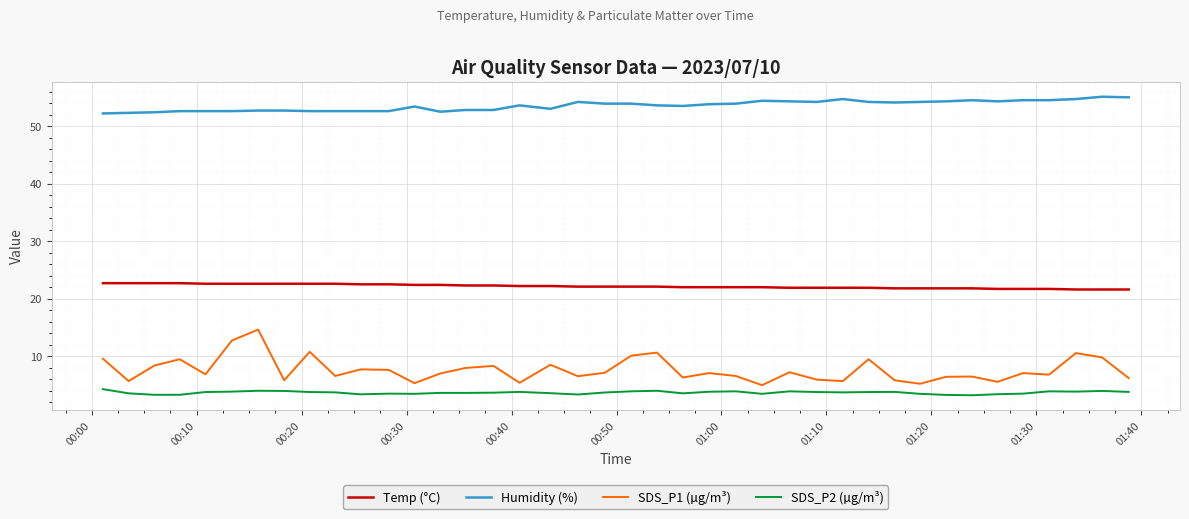

True or false: SDS_P1 (µg/m³) and Humidity (%) cross at least once.

False